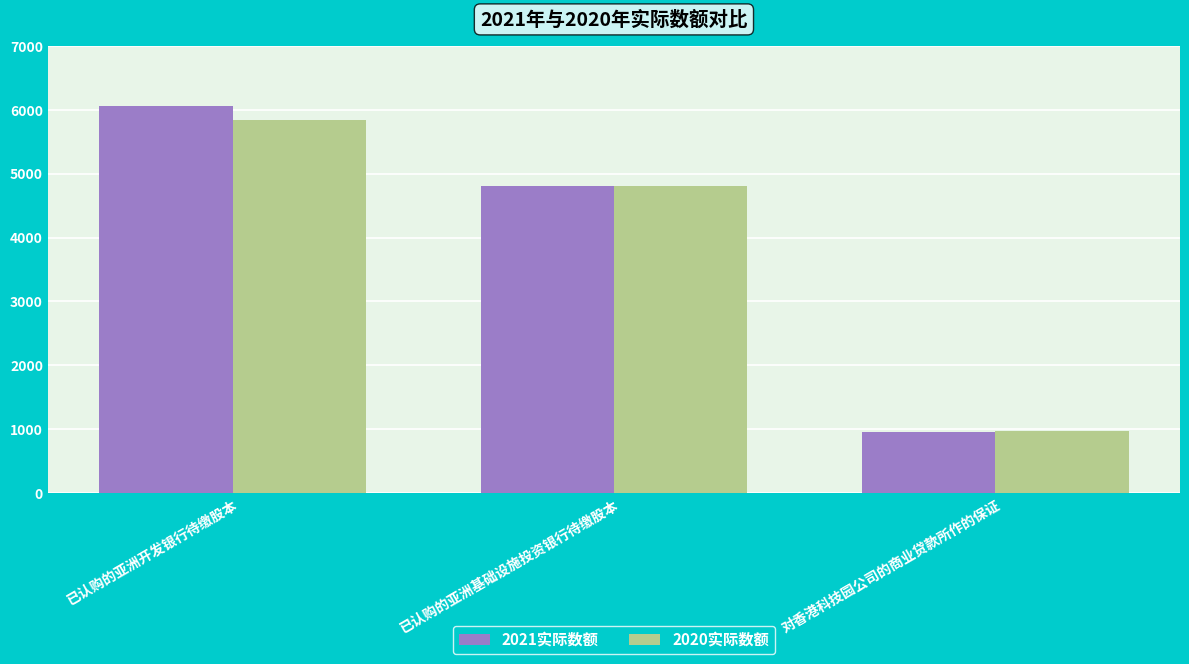

How many groups of bars are there?

3